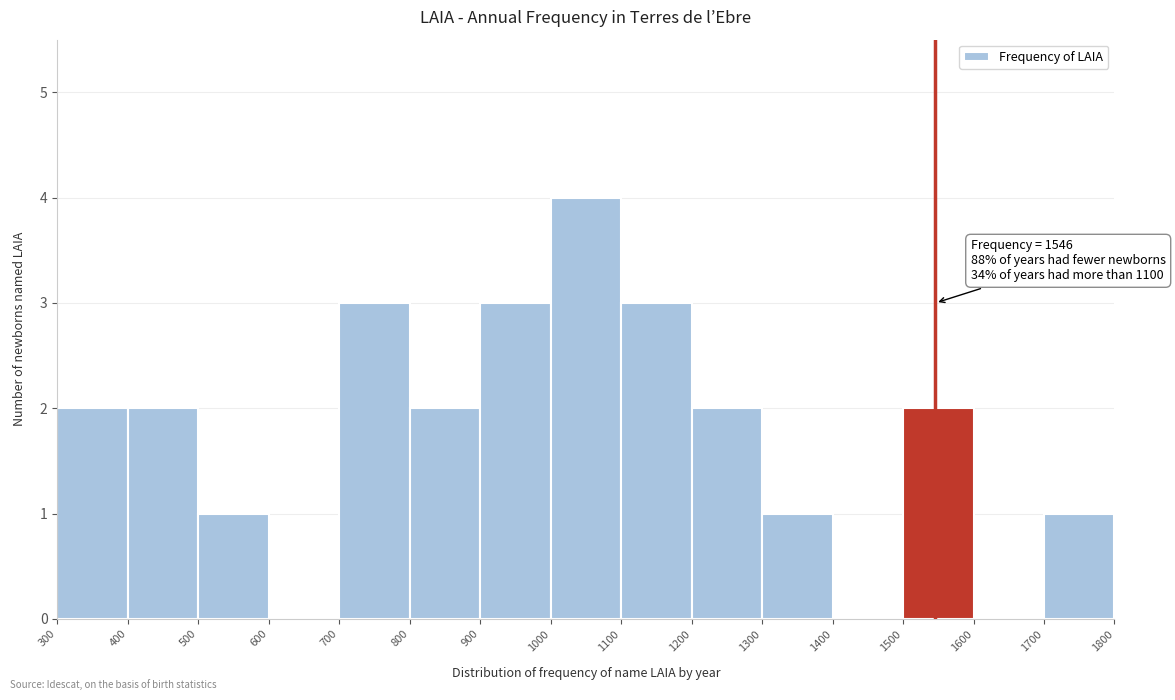

Over which range of the x-axis is the bar tallest?

1000 to 1100